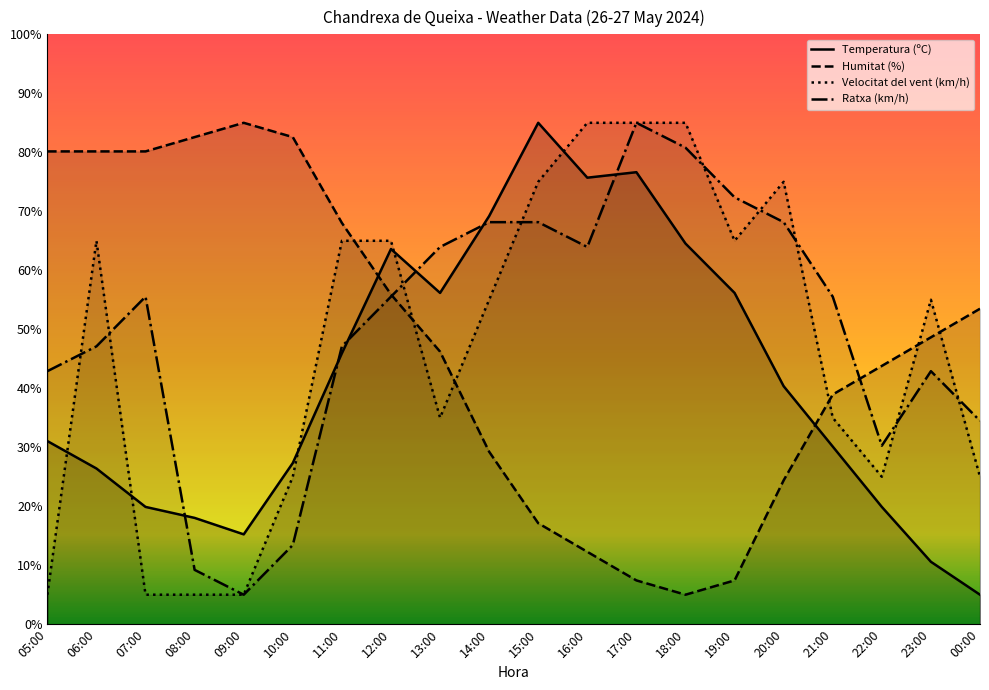

What is the difference between the maximum and minimum values in the Humitat (%) series?

80.0